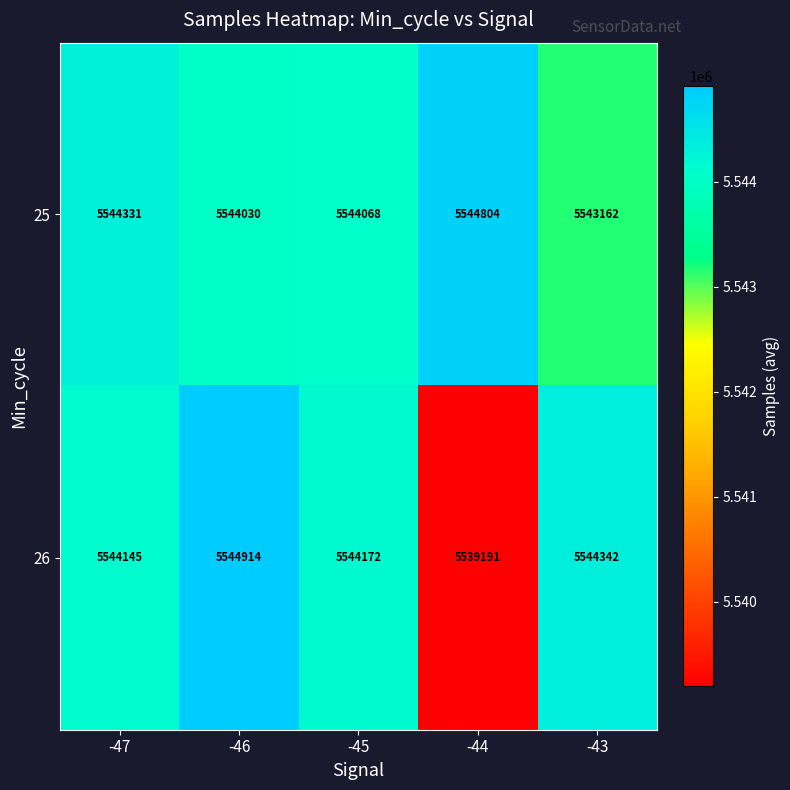

Where does the 26 series first go above 5544172?

-46